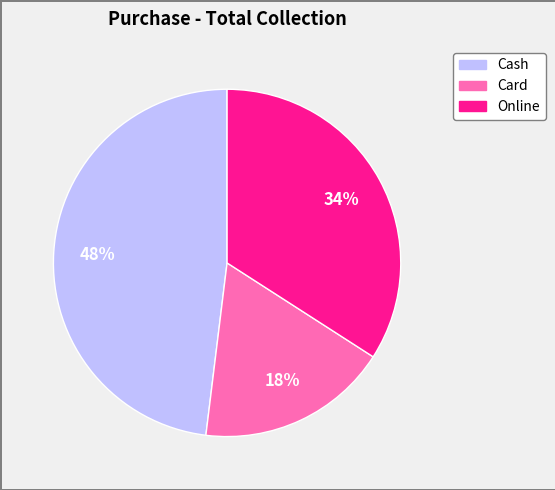

Rank the categories by value from highest to lowest.

Cash, Online, Card